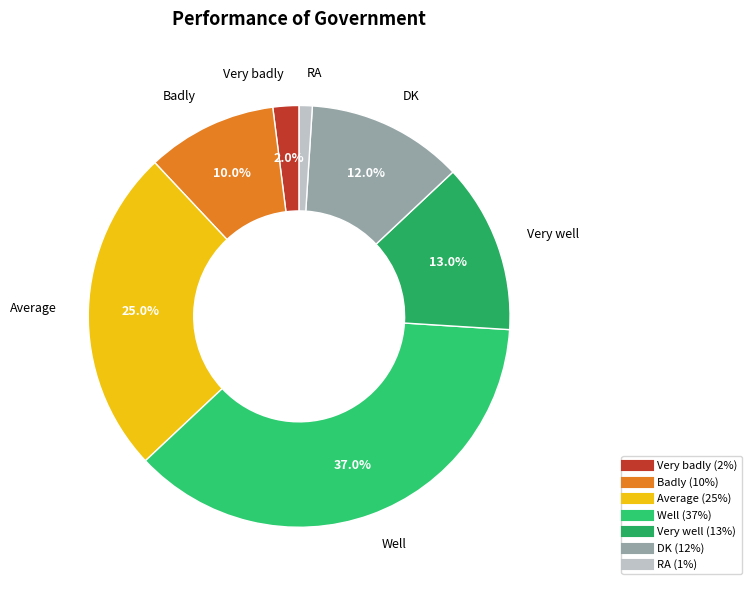

Is there a majority slice in this chart?

No